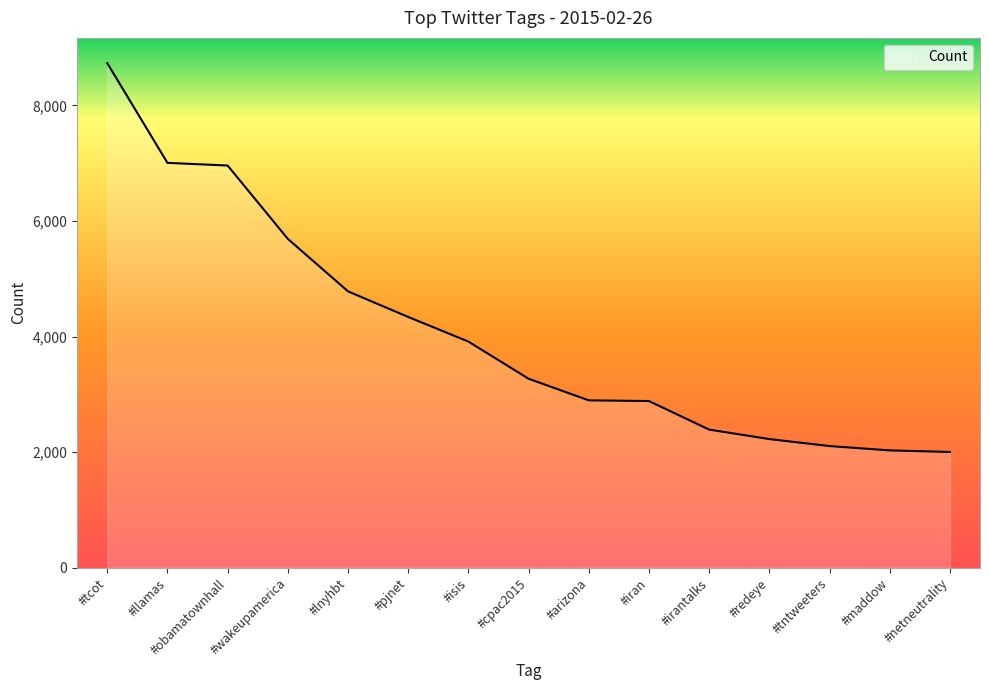

The chart shows a value of 1118 at #isis. True or false?

False